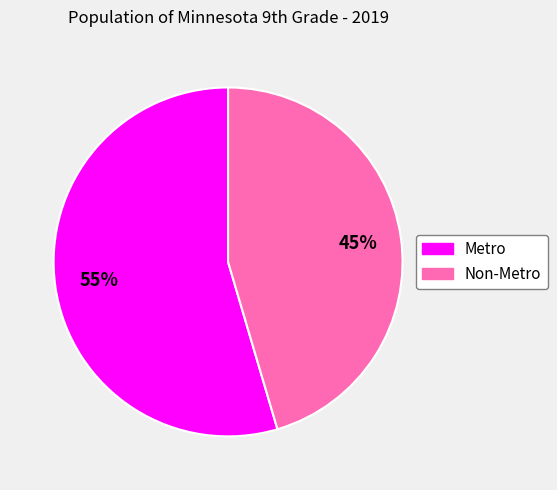

Which category accounts for the majority?

Metro